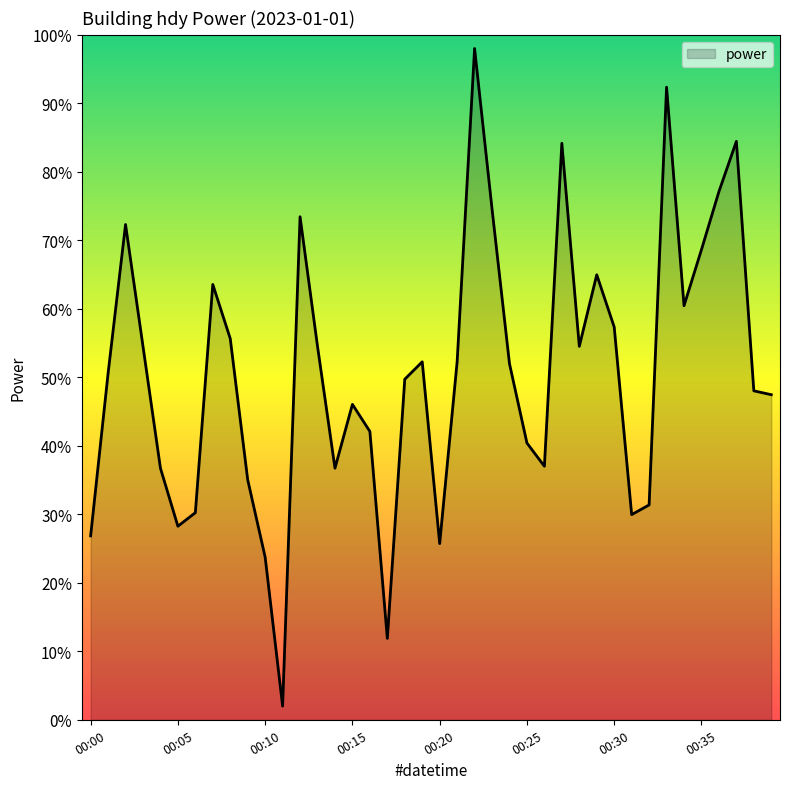

How many values are below 51?

20